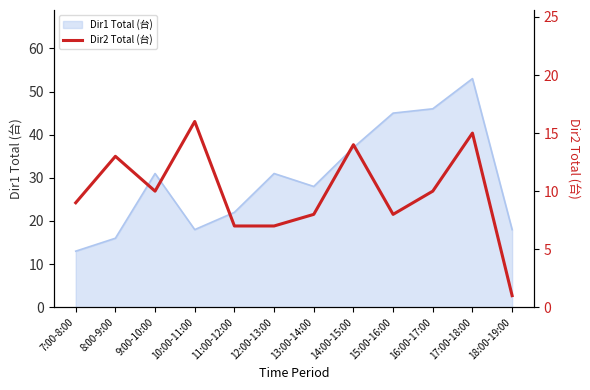

At which label does Dir1 Total (台) reach its minimum?

7:00-8:00